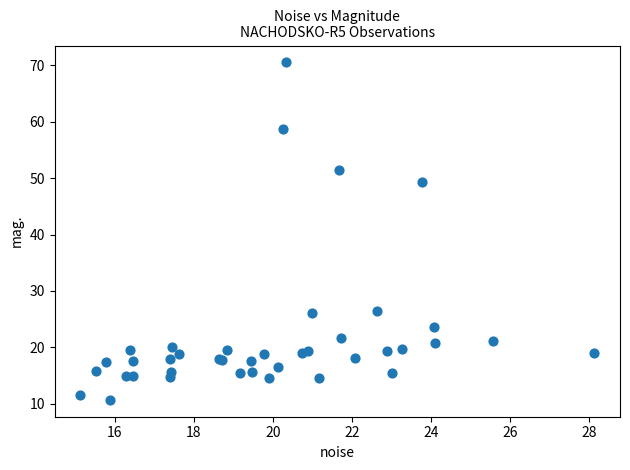

What Y value in the scatter plot is closest to 40?

49.3